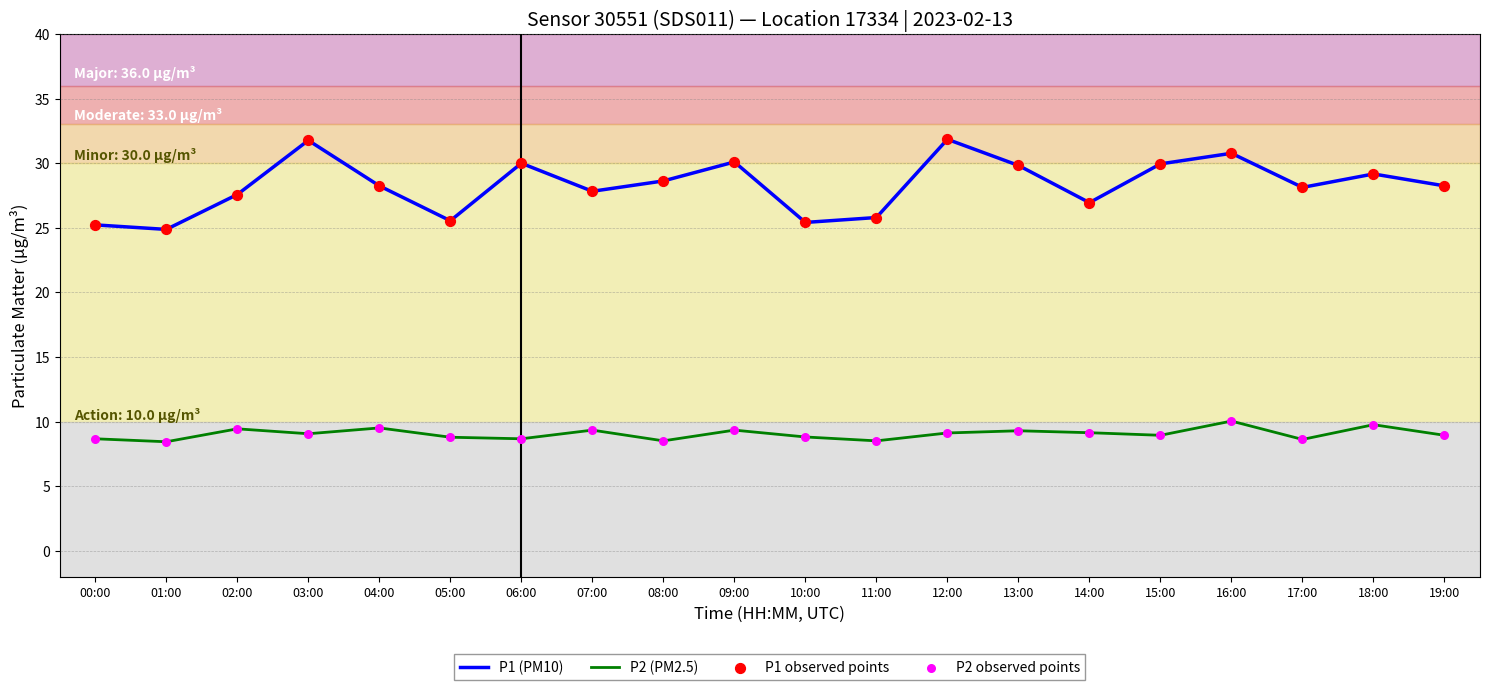

True or false: P1 (PM10) and P2 (PM2.5) cross at least once.

False